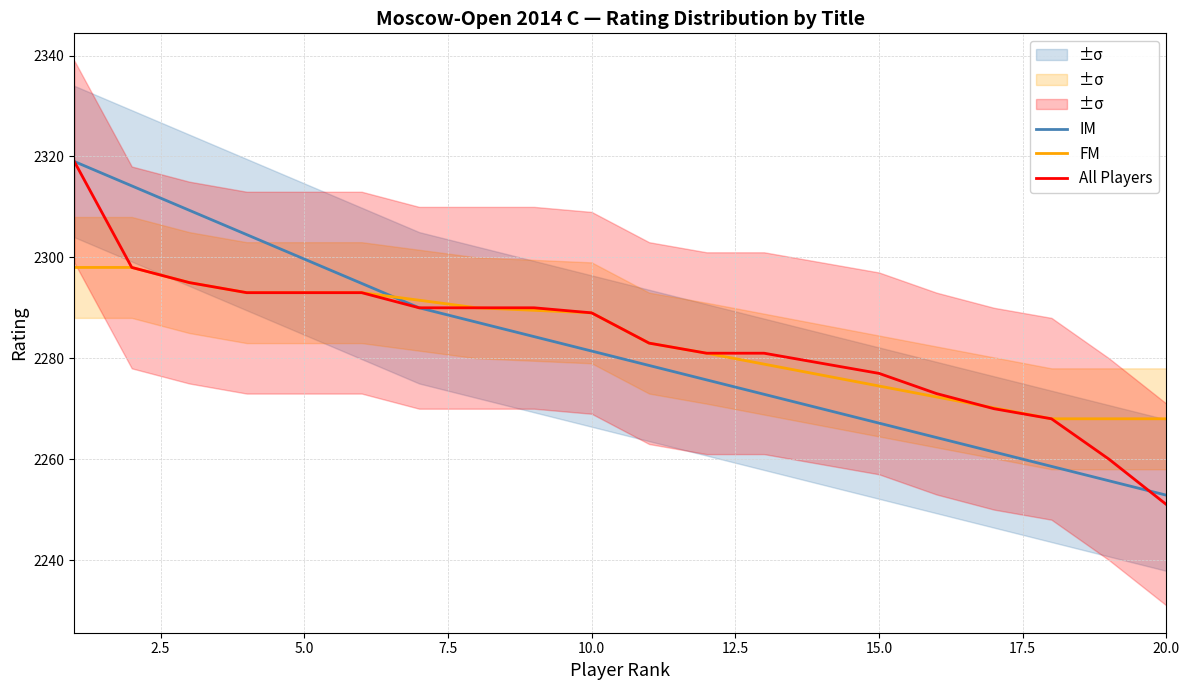

True or false: IM and All Players cross at least once.

True